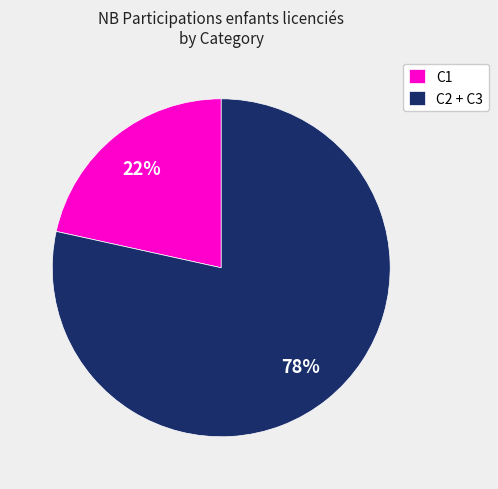

Is there a majority slice in this chart?

Yes